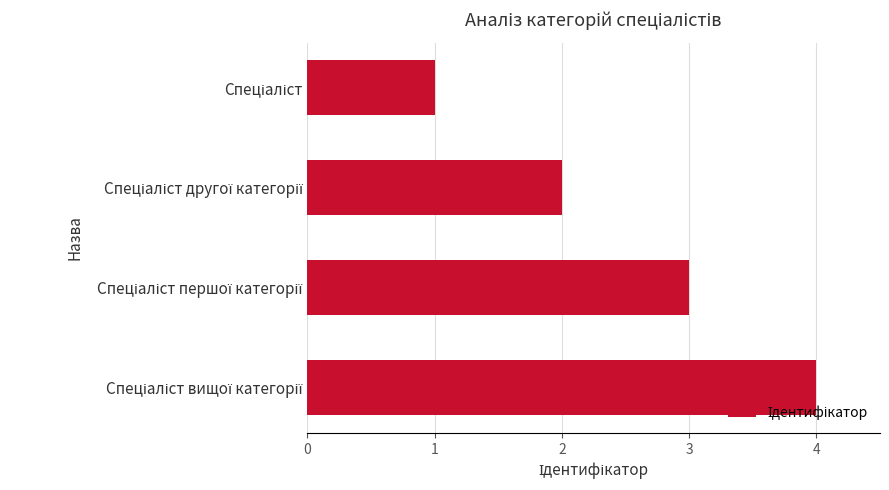

What is the difference between the maximum and minimum values?

3